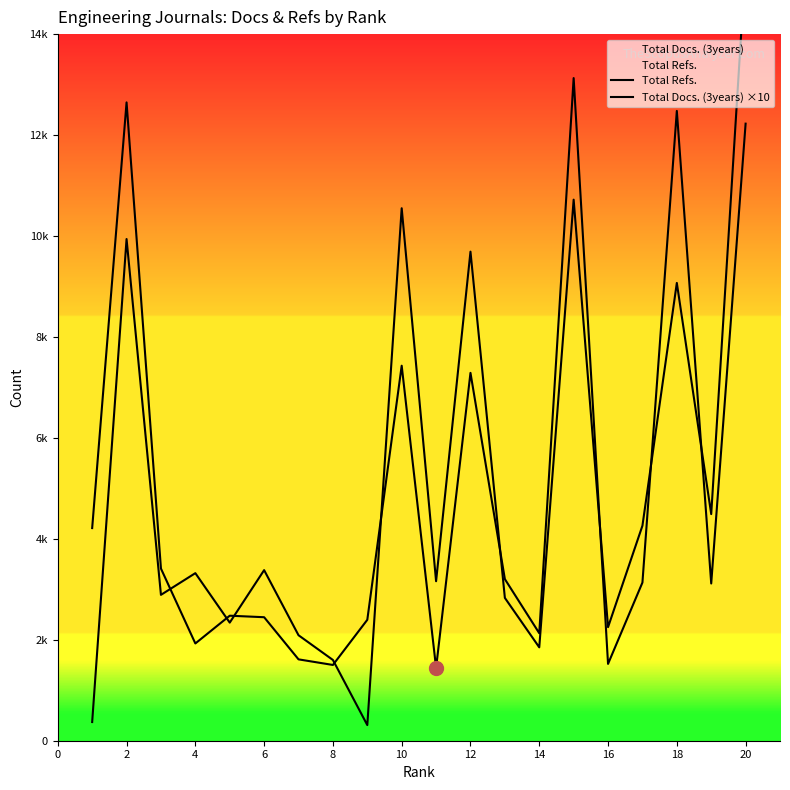

The Total Refs. series shows 1098 at 4. True or false?

False